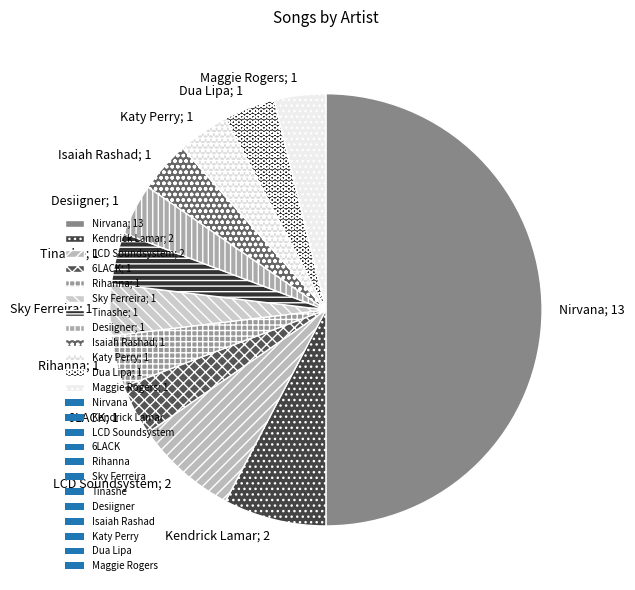

Between Kendrick Lamar; 2 and Rihanna; 1, which is larger?

Kendrick Lamar; 2